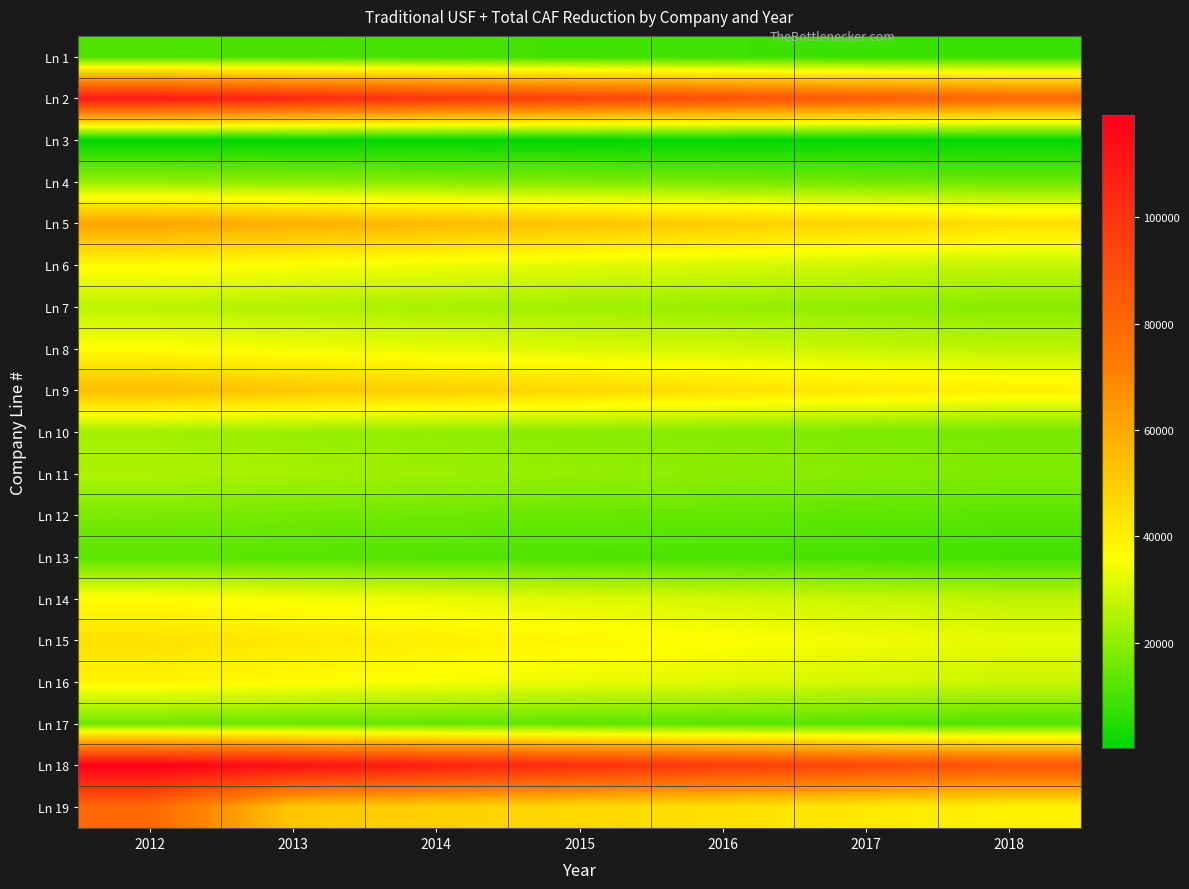

Between 2015 and 2016, which is larger?

2015